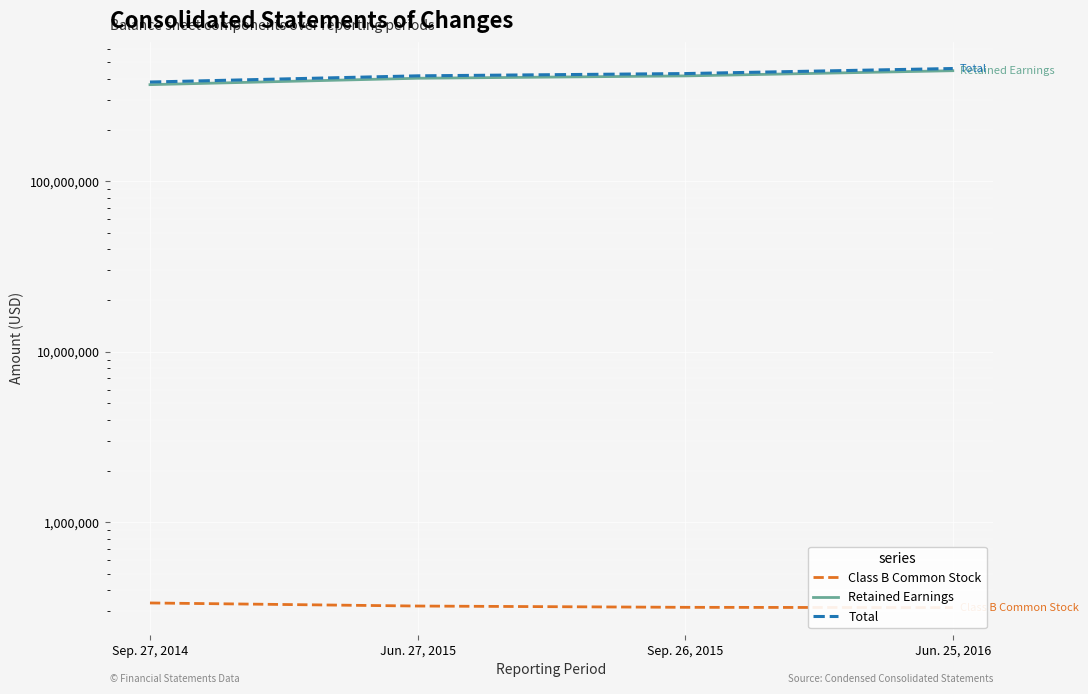

What is the smallest value displayed?

315546